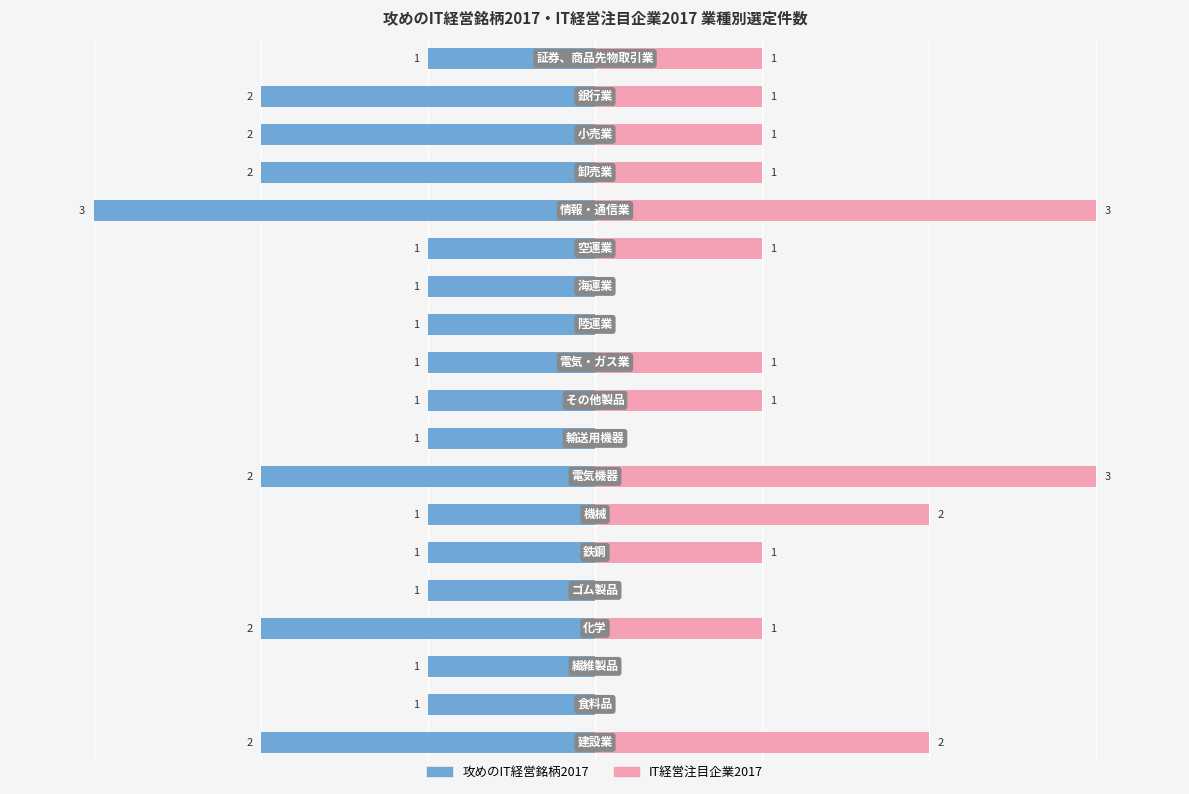

What is the difference between the highest and lowest values at −4?

4